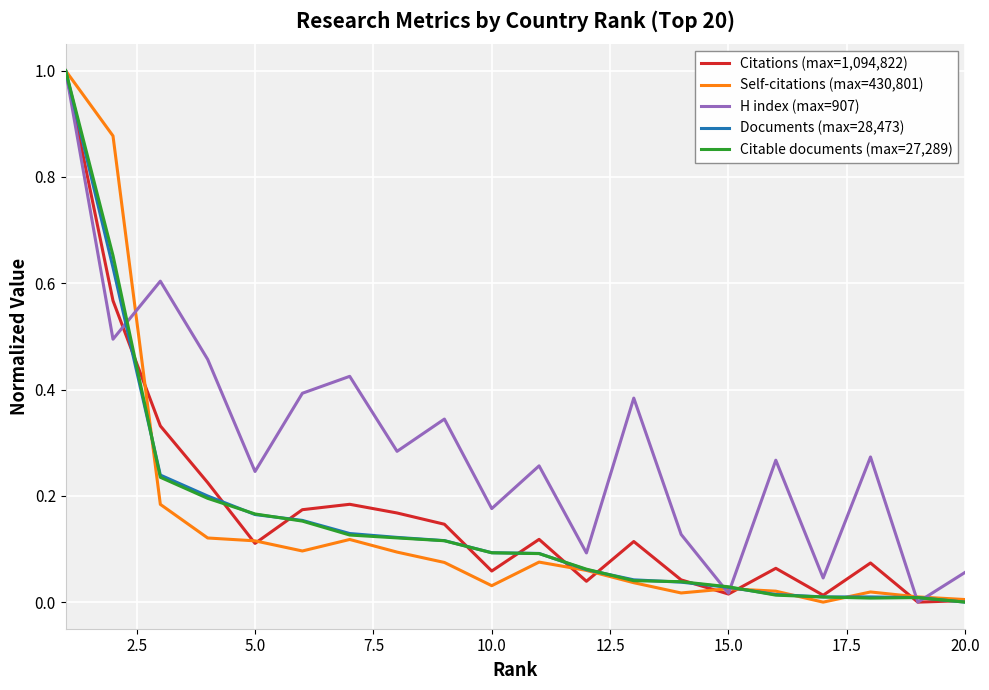

What is the highest value of the Documents (max=28,473) series?

1.0